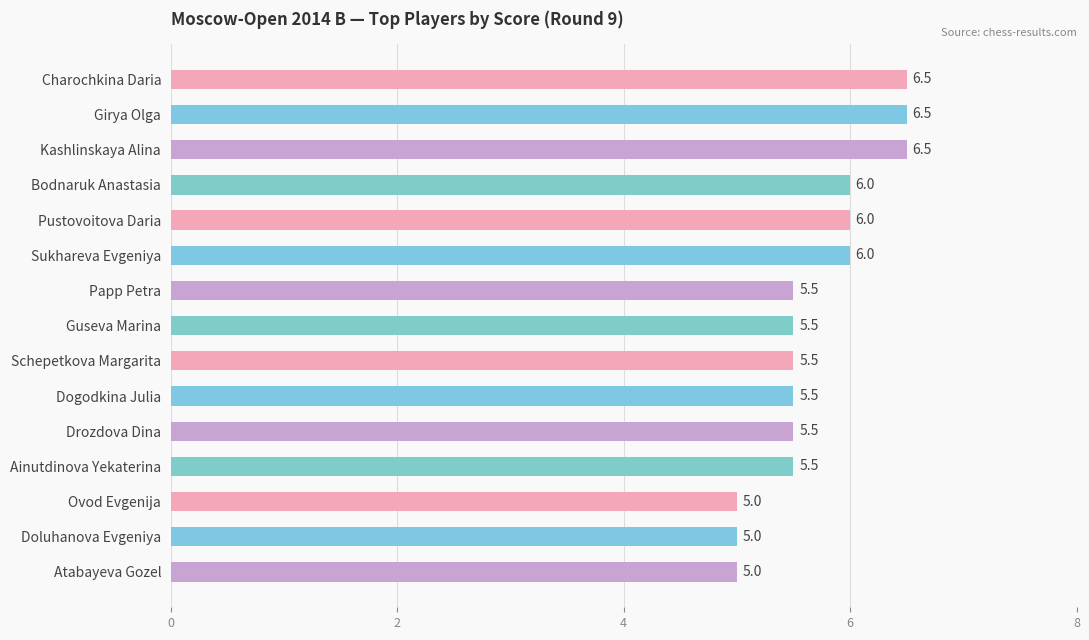

How many values exceed 5?

12